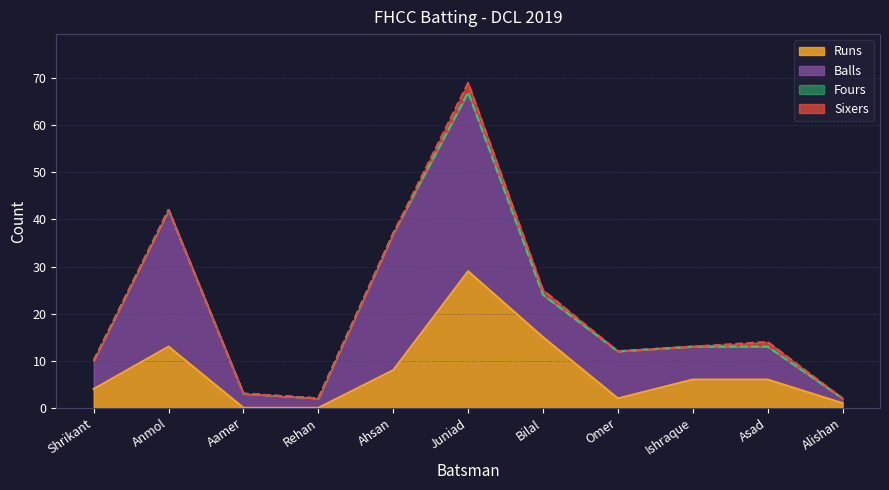

At which label does Sixers reach its peak?

Juniad